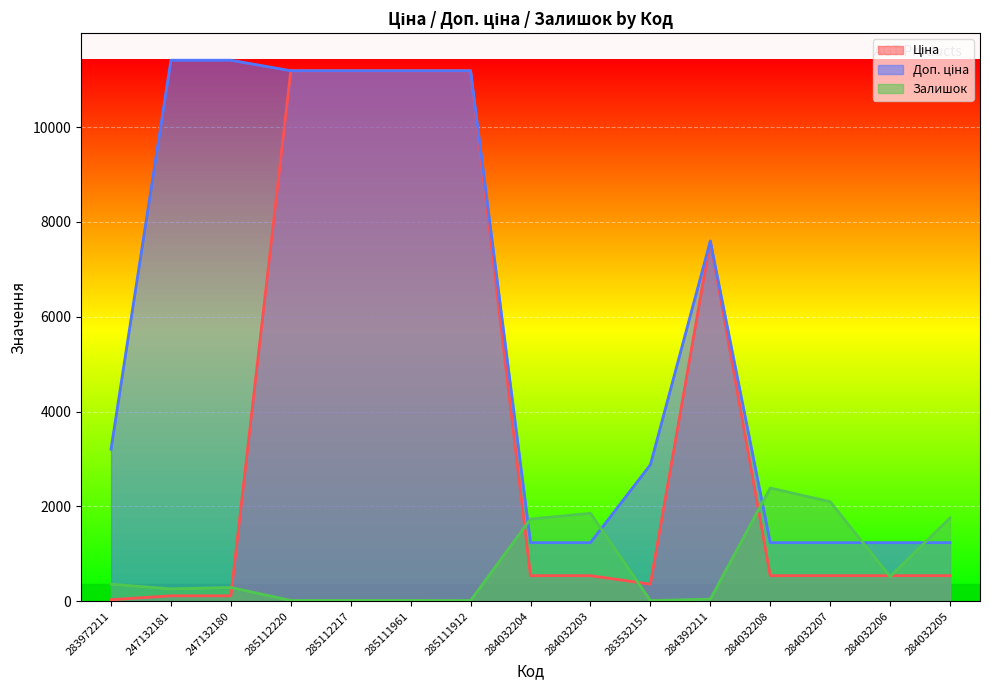

What is the value of the Залишок point at the 2nd from the left?

260.0